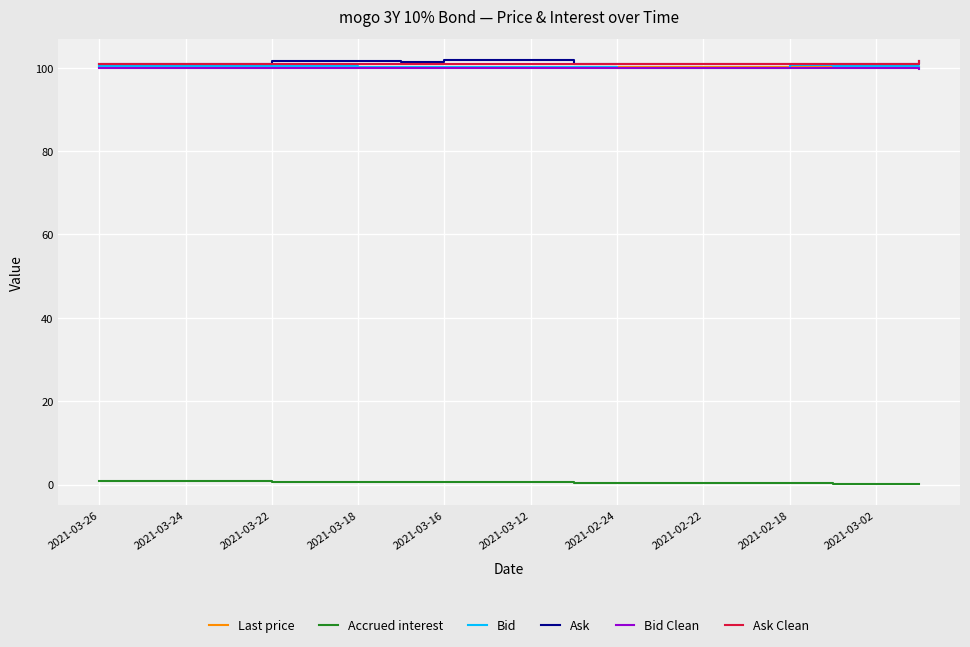

Does the chart have visible grid lines?

Yes